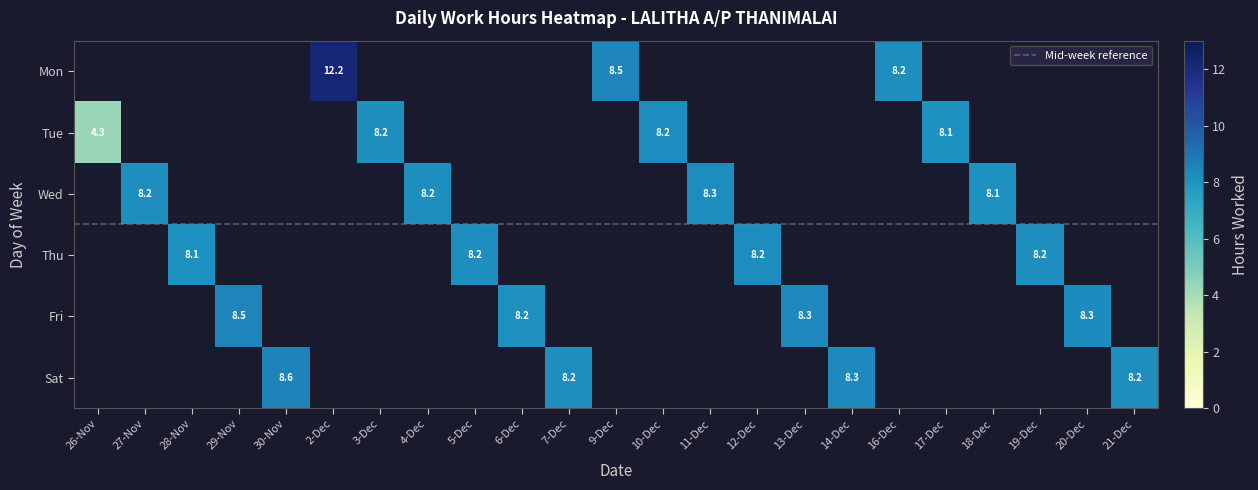

Between 2 and 0, which is larger?

2